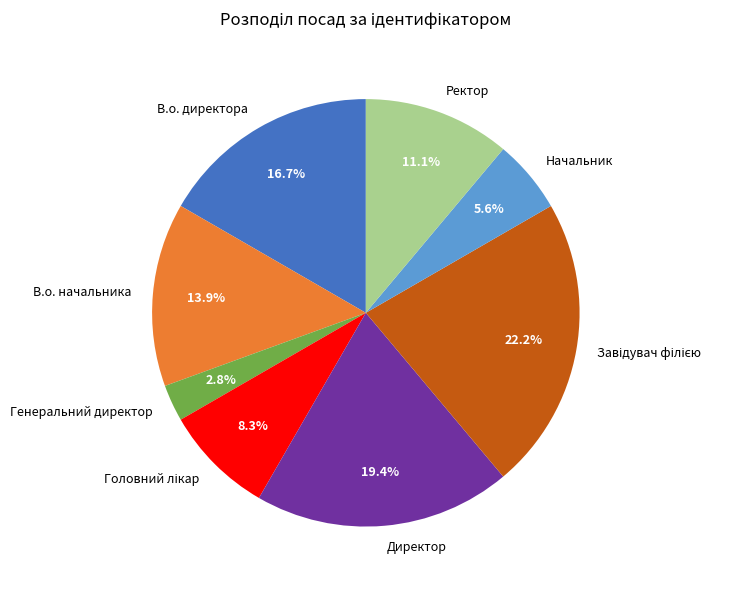

How many slices are in this pie chart?

8